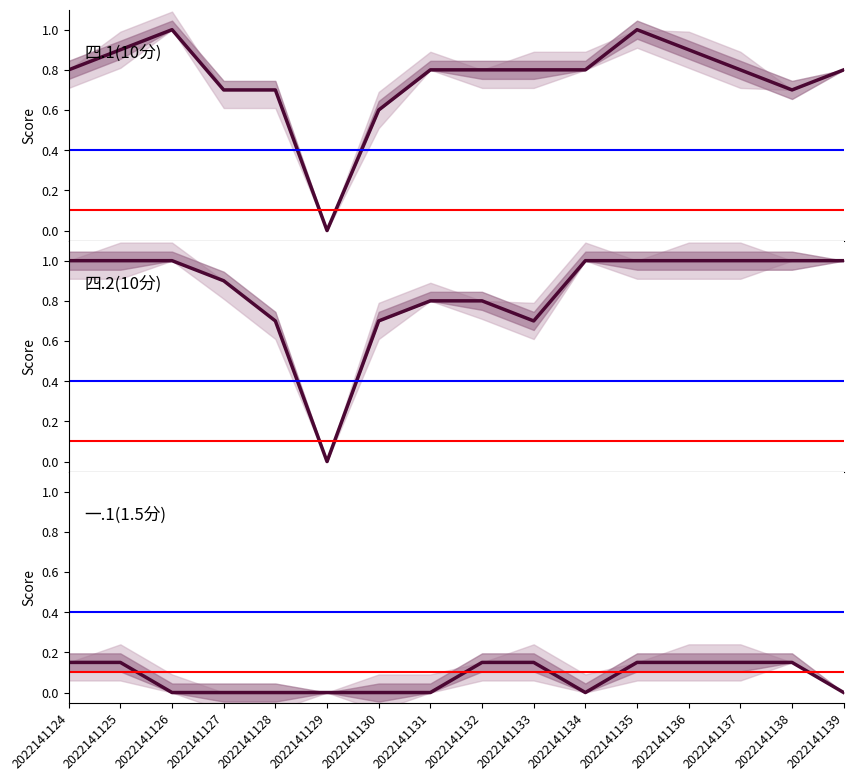

True or false: 一.1(1.5分) and 四.1(10分) cross at least once.

False